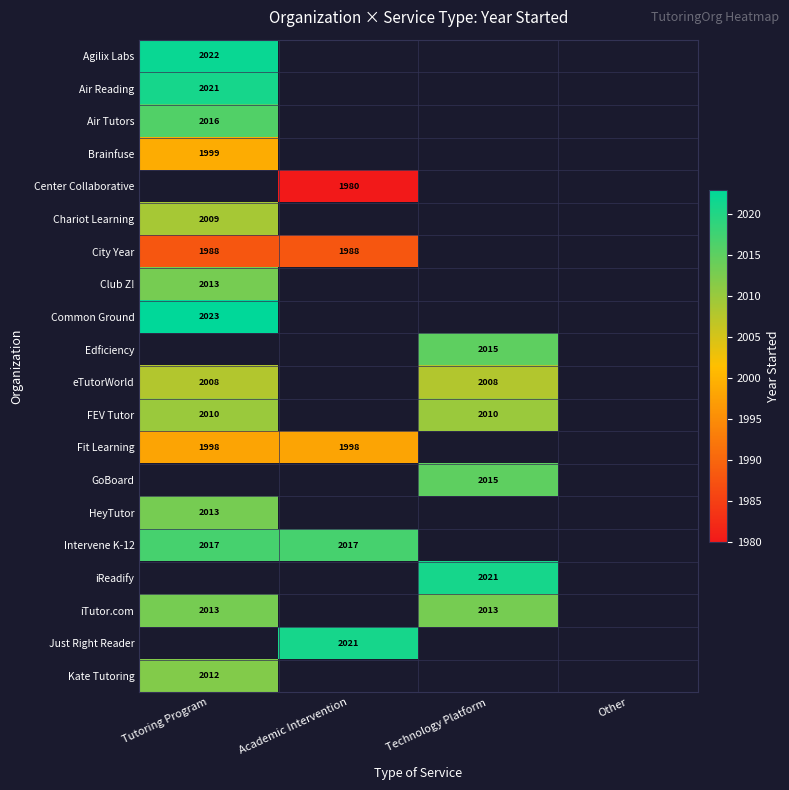

Is it true that Kate Tutoring equals 3074 at Tutoring Program?

False